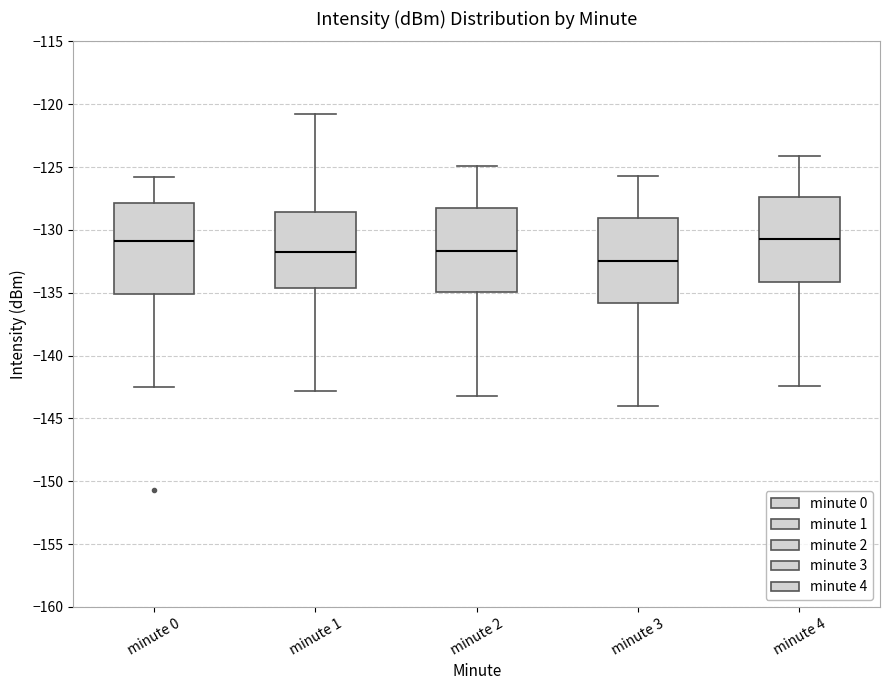

Reading left to right, read every box against the y-axis: the position of its median line, the range the box covers, and the ends of its whiskers. The values are not printed on the chart, so give them approximately, as read against the axis.

minute 0: median -131.0, box -135.0 to -128.0, whiskers -142.5 to -126.0
minute 1: median -132.0, box -134.5 to -128.5, whiskers -143.0 to -121.0
minute 2: median -131.5, box -135.0 to -128.0, whiskers -143.0 to -125.0
minute 3: median -132.5, box -136.0 to -129.0, whiskers -144.0 to -125.5
minute 4: median -130.5, box -134.0 to -127.5, whiskers -142.5 to -124.0